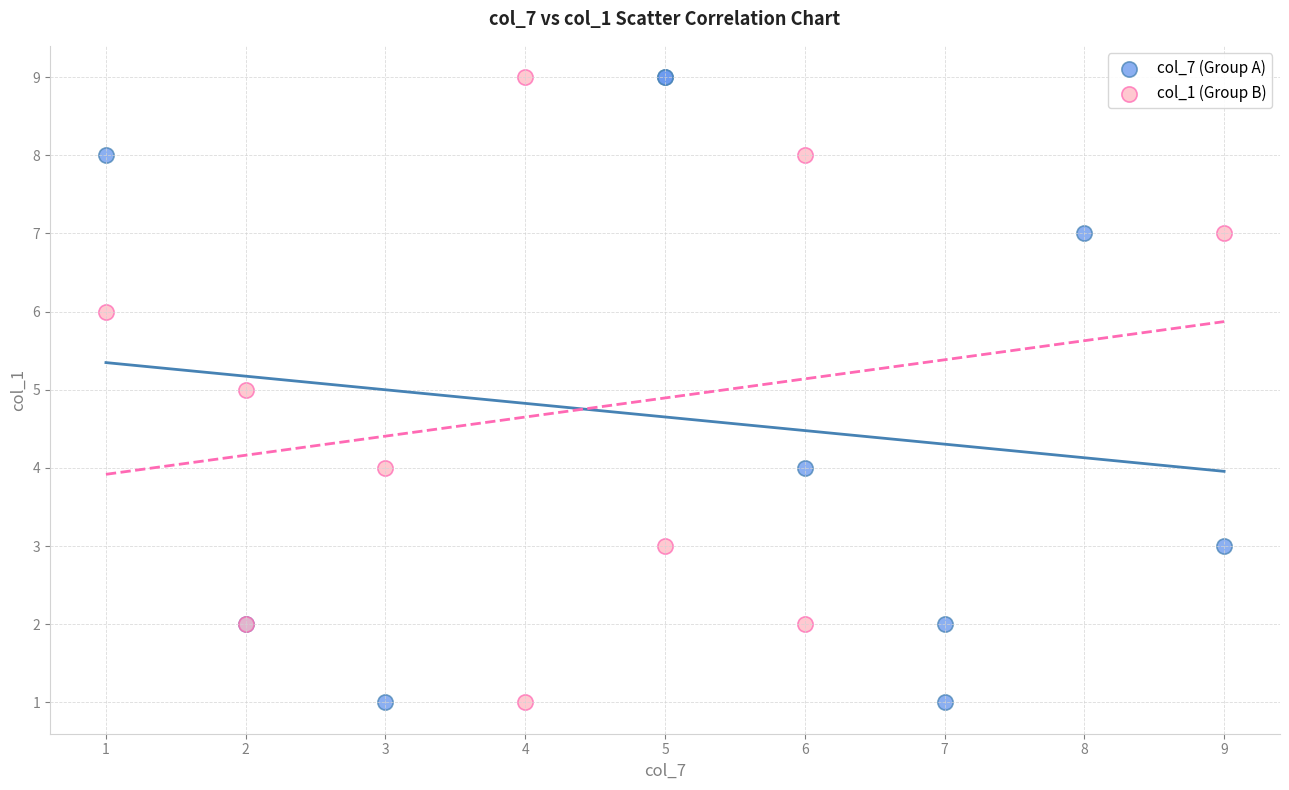

What are all the series names shown in the legend?

col_7 (Group A), col_1 (Group B)